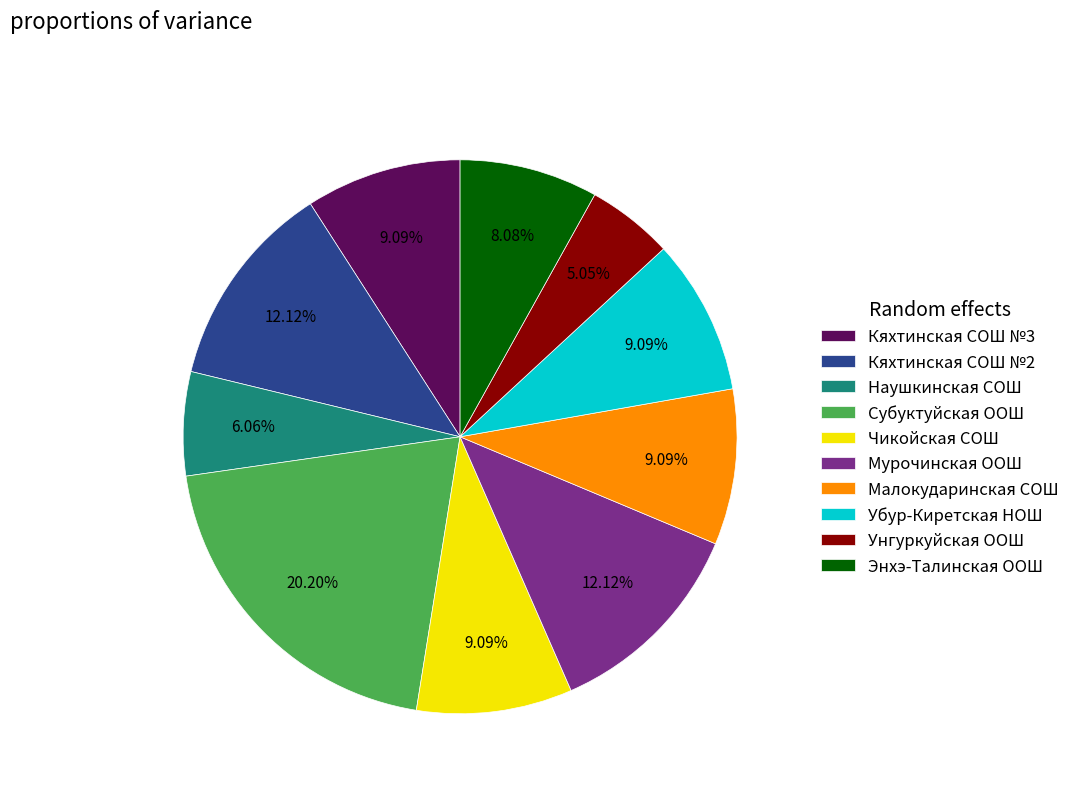

Which category has the biggest portion of the pie?

Субуктуйская ООШ